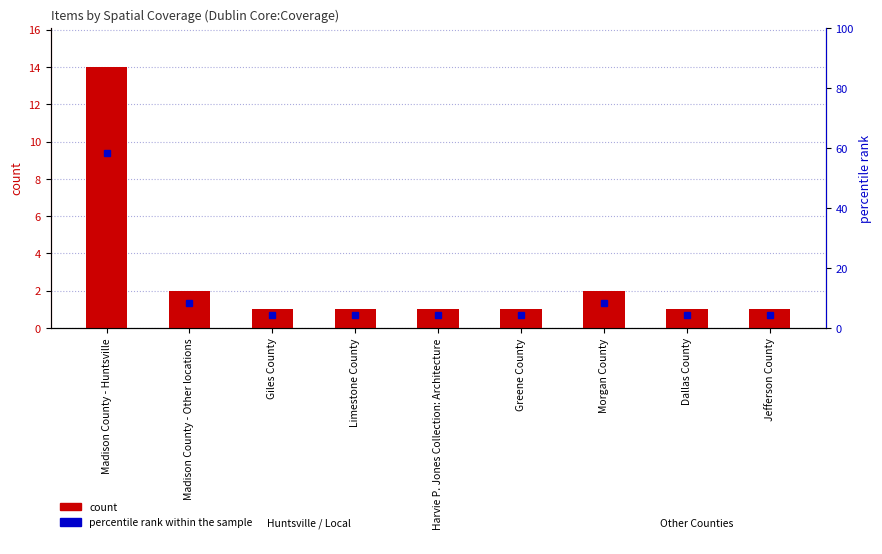

Reading left to right, transcribe all the data shown in this chart.

count: 14.0	2.0	1.0	1.0	1.0	1.0	2.0	1.0	1.0
percentile rank within the sample: 58.3	8.3	4.2	4.2	4.2	4.2	8.3	4.2	4.2